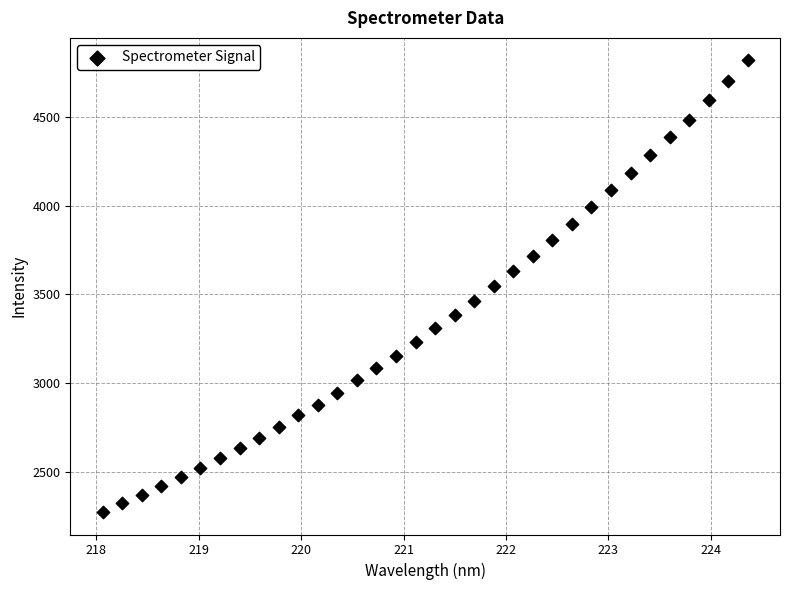

What is the range of Y values (max minus min)?

2546.6